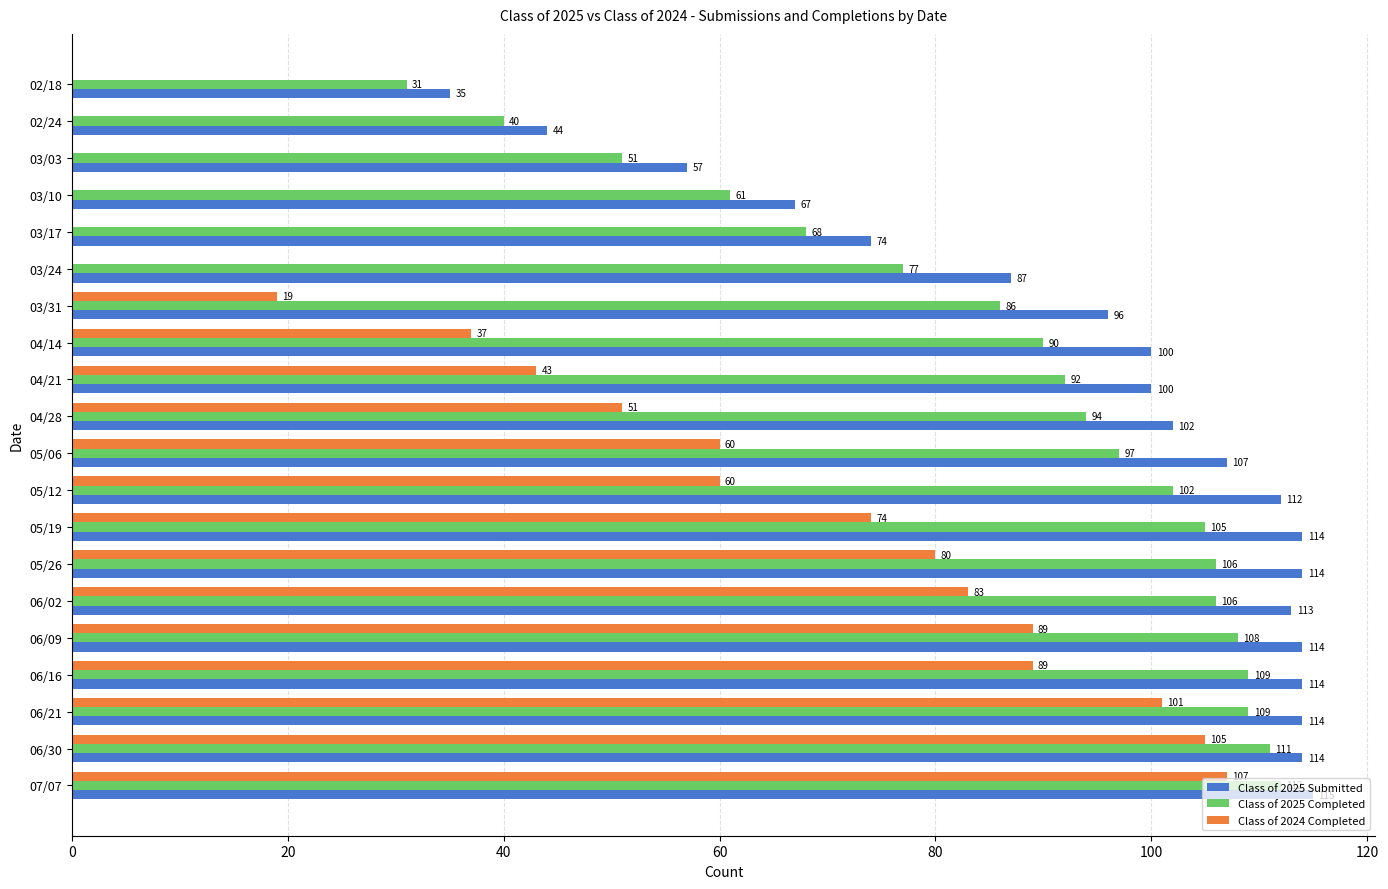

Where is Class of 2025 Completed nearest to the value 71?

03/17